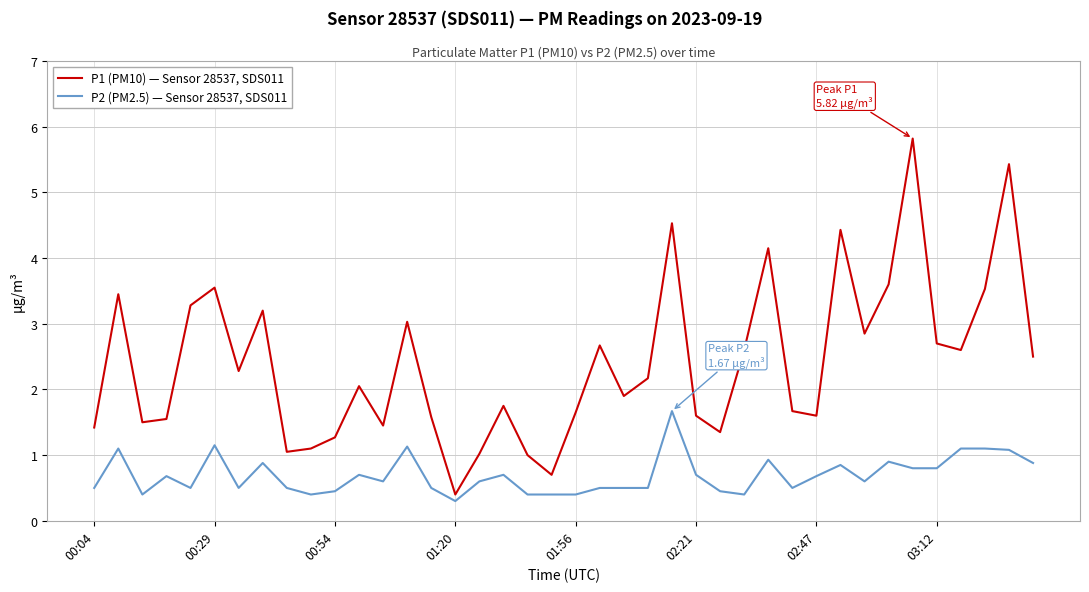

What is the difference between the maximum and minimum values in the P2 (PM2.5) — Sensor 28537, SDS011 series?

1.4